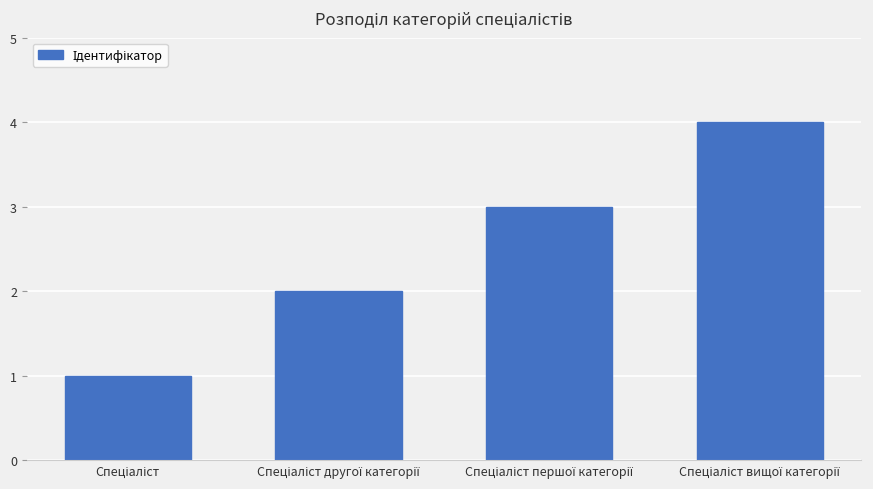

What is the difference between the maximum and minimum values?

3